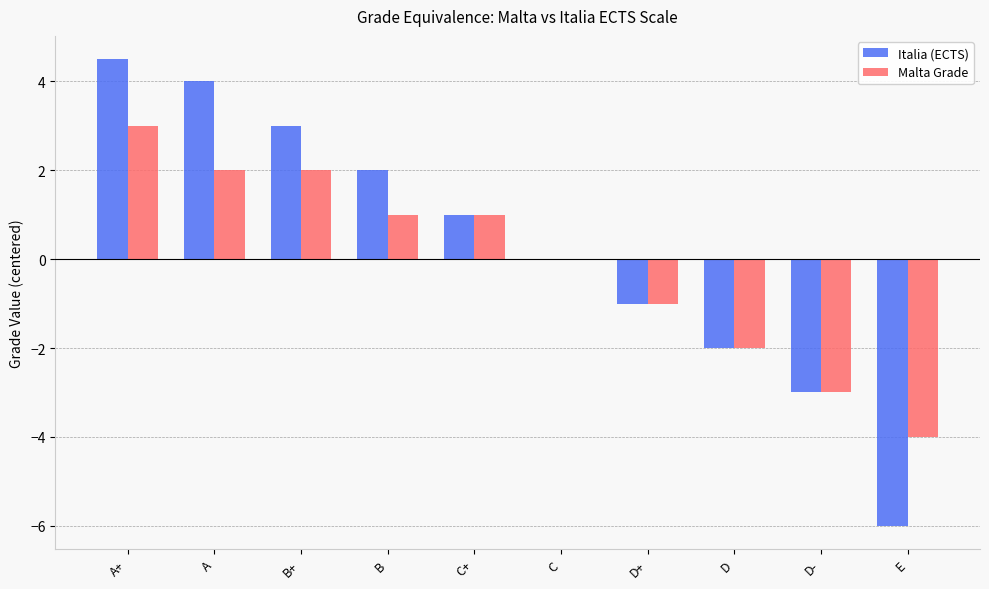

At which category is the sum across all series the highest?

A+